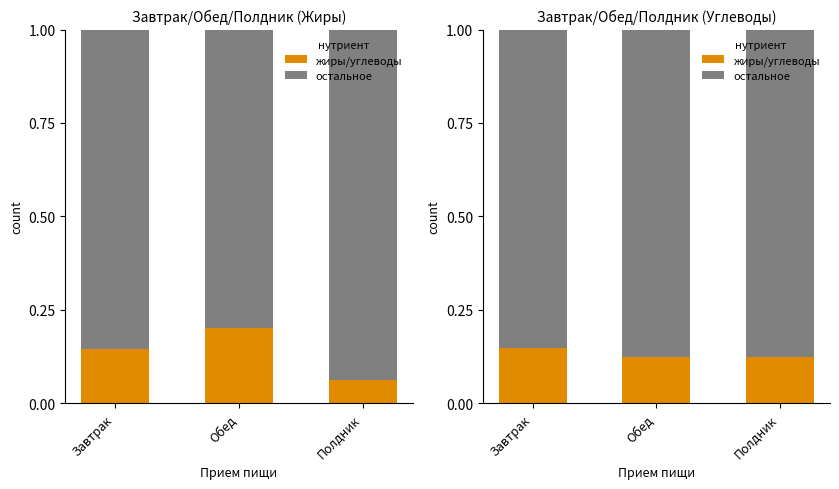

At which label is остальное closest to 0?

Завтрак